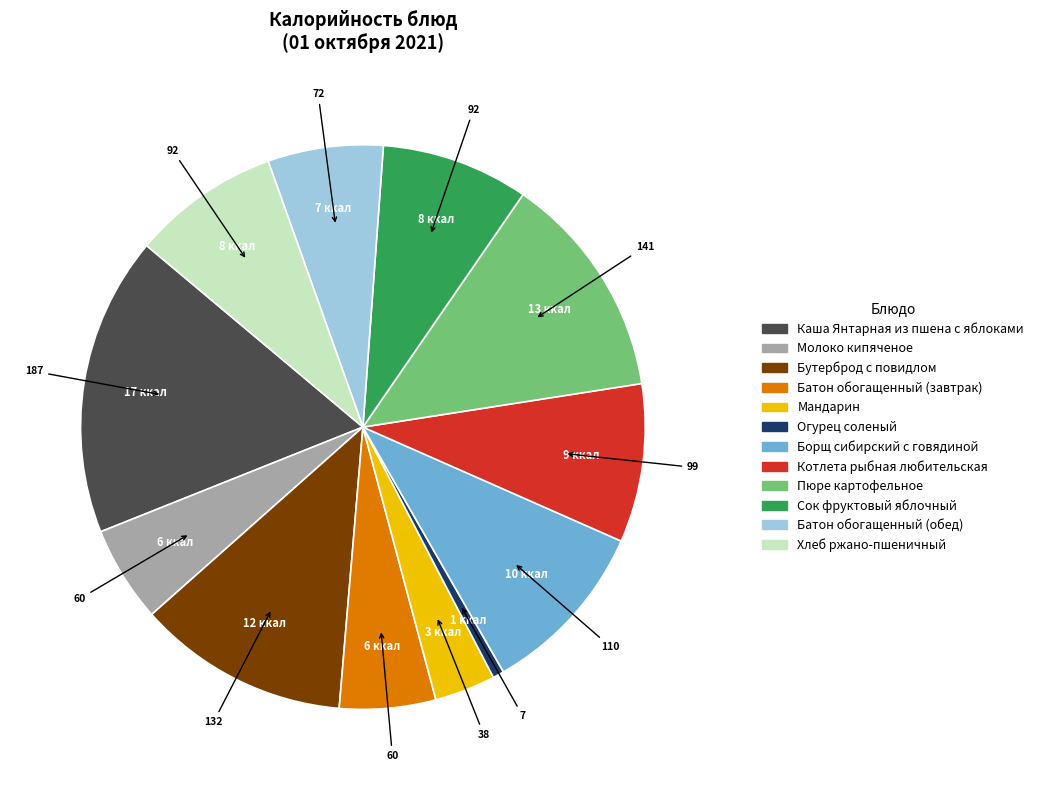

What is the smallest slice in the pie chart?

Огурец соленый